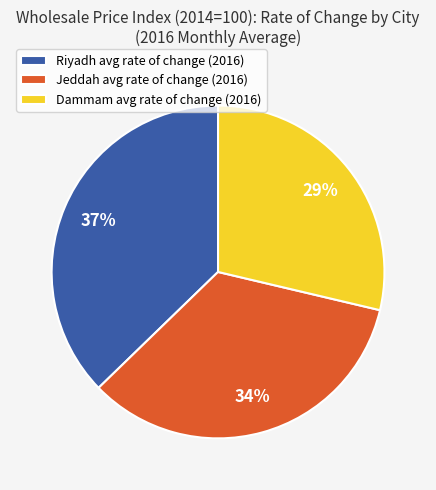

Which has a higher value, Dammam avg rate of change (2016) or Riyadh avg rate of change (2016)?

Riyadh avg rate of change (2016)